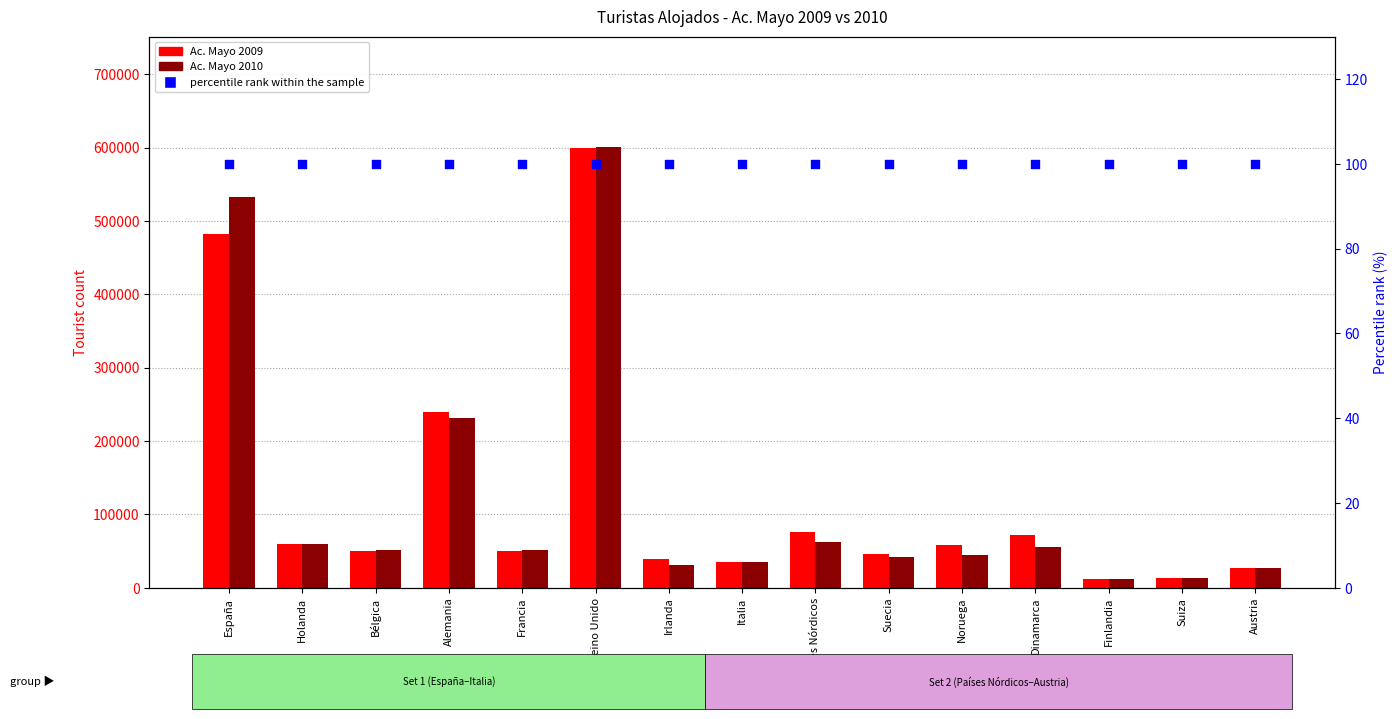

Which series has the widest spread of Y values?

Ac. Mayo 2010